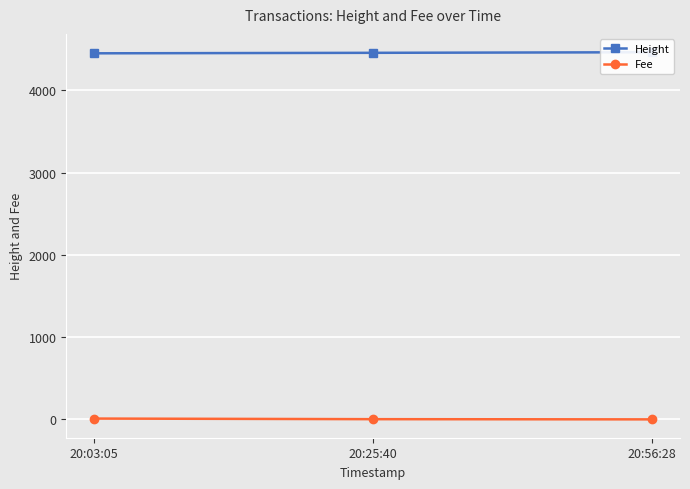

What is the total value across all series at 20:25:40?

4459.4